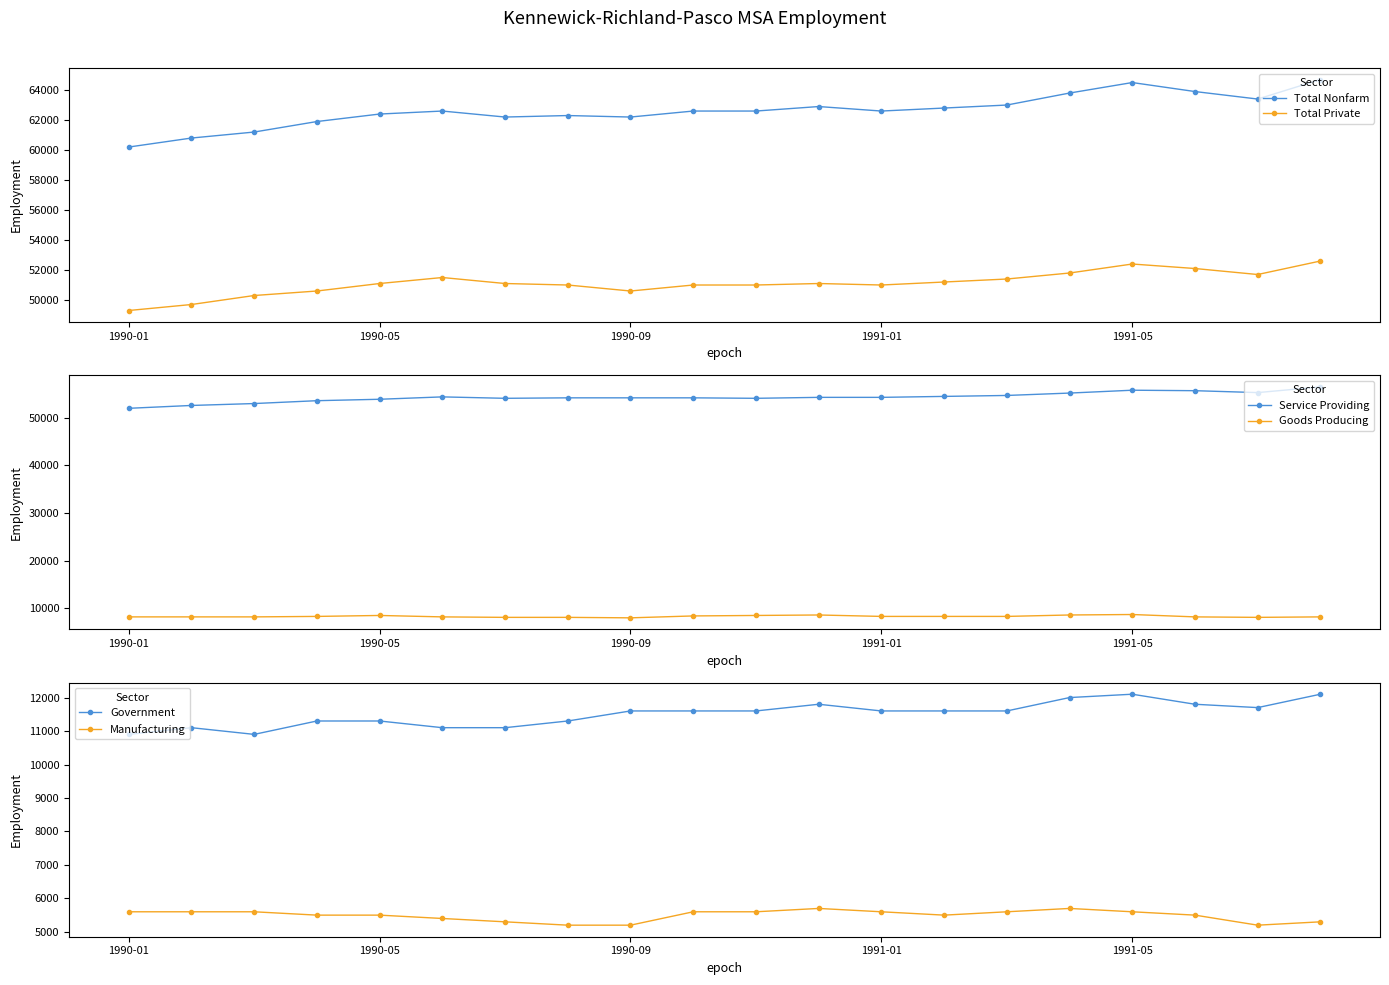

True or false: Government and Service Providing cross at least once.

False